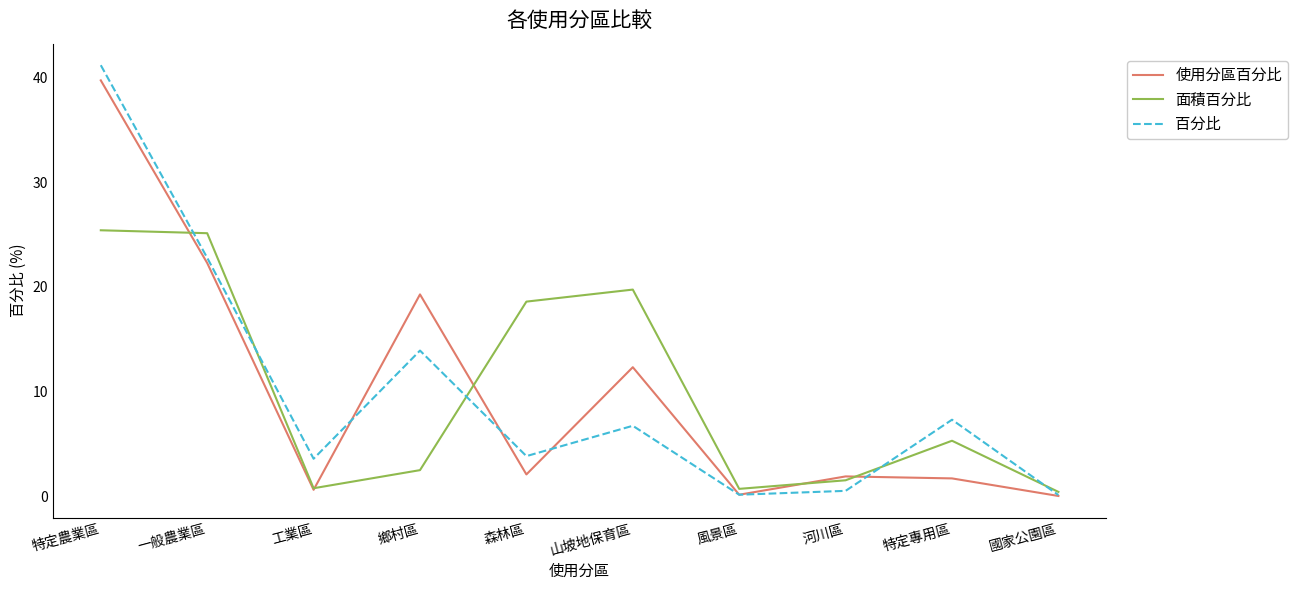

Which series has the widest spread of values?

百分比